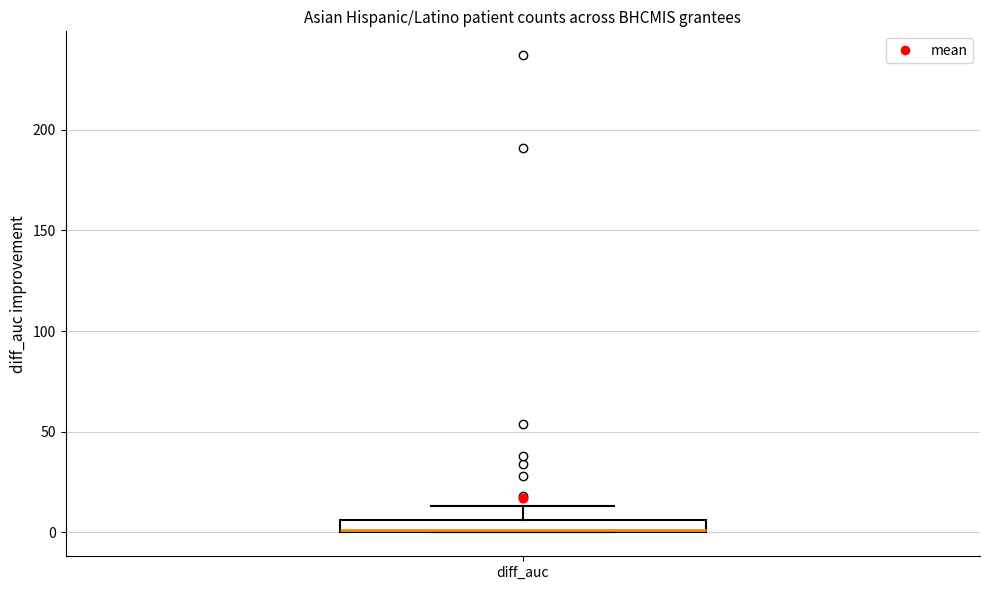

Where is the upper edge of the box for diff_auc on the y-axis? The values are not printed on the chart, so give them approximately, as read against the axis.

5